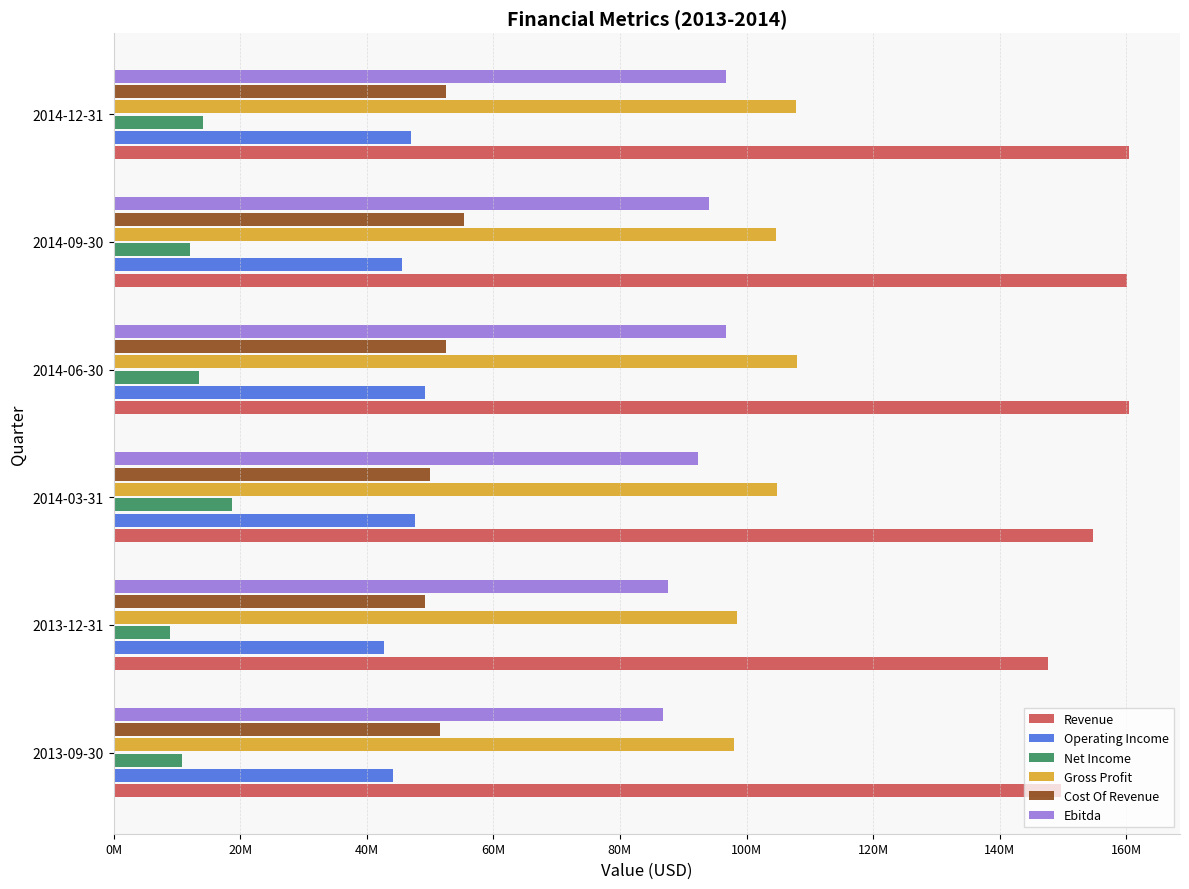

Reading left to right, list all the values displayed in this chart.

Revenue: 149686000	147676000	154809000	160457000	160077000	160431000
Operating Income: 44087000	42716000	47595000	49266000	45595000	47071000
Net Income: 10751000	8843000	18699000	13448000	12070000	14167000
Gross Profit: 98035000	98429000	104790000	107985000	104691000	107890000
Cost Of Revenue: 51651000	49247000	50019000	52472000	55386000	52541000
Ebitda: 86817000	87659000	92372000	96731000	94138000	96829000